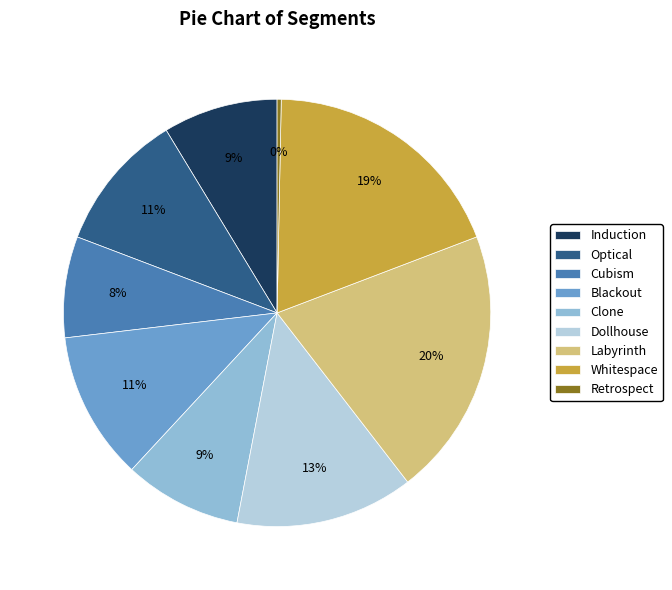

Which slice is the smallest?

Retrospect